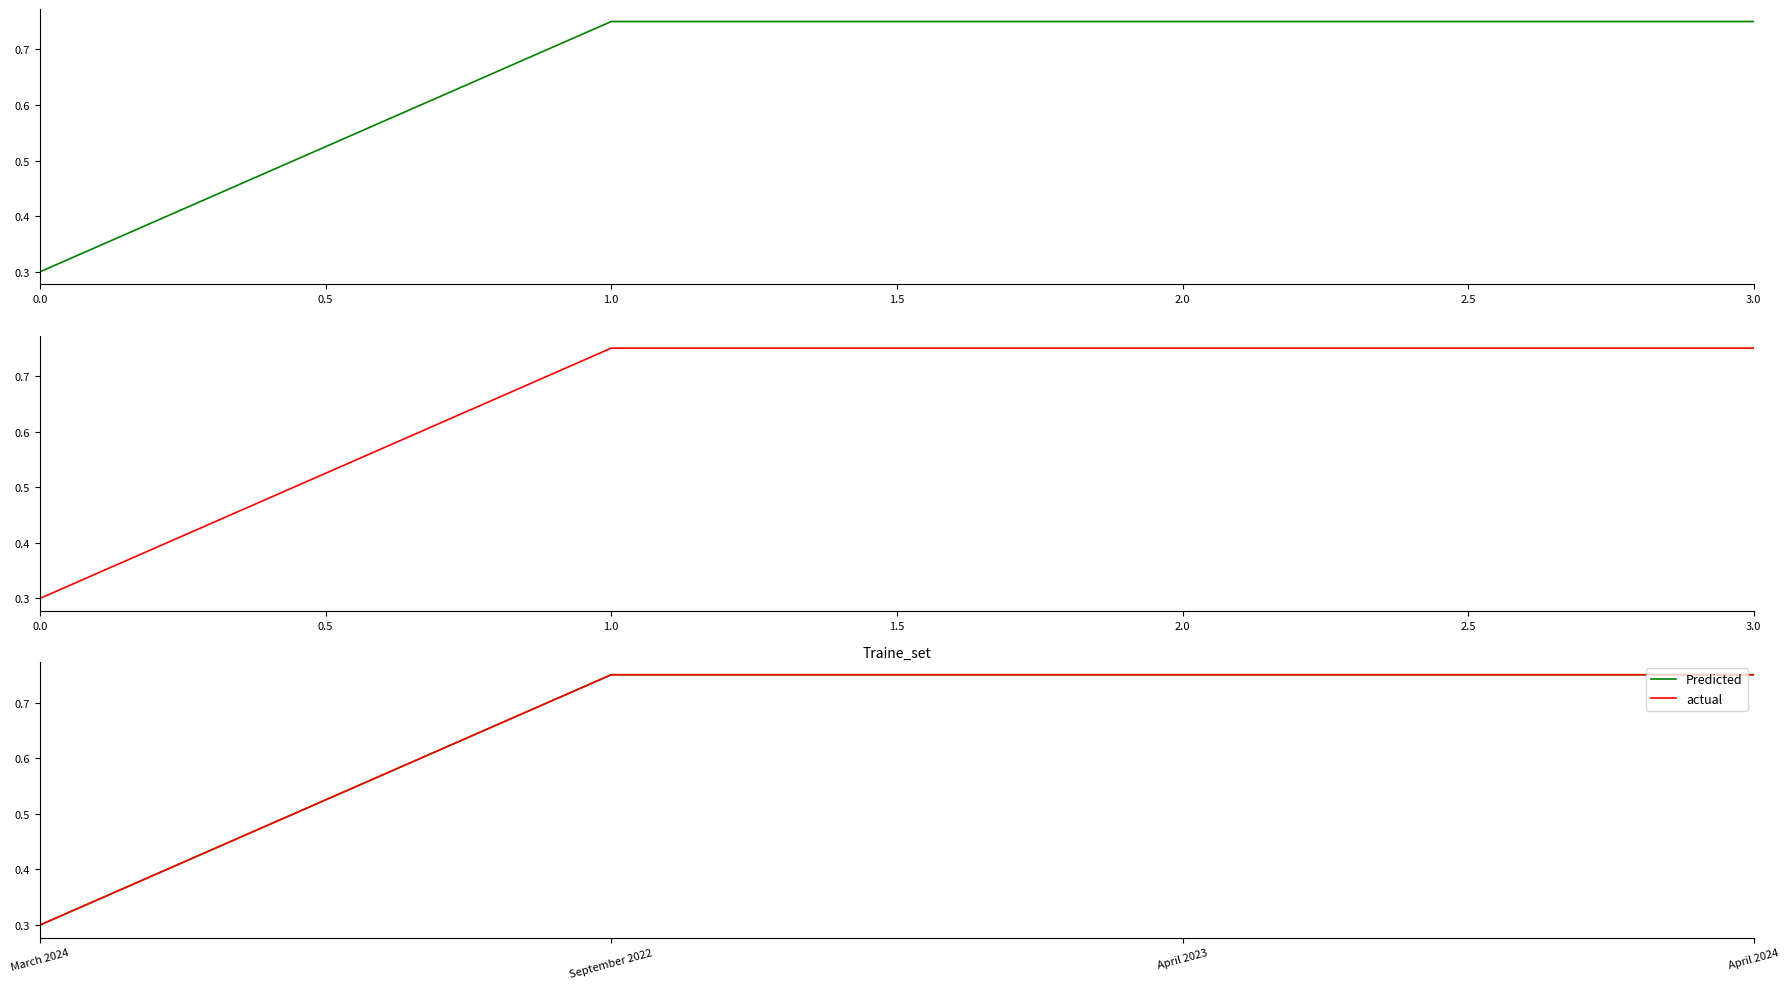

What is the sum of the actual values at April 2023 and March 2024?

1.1